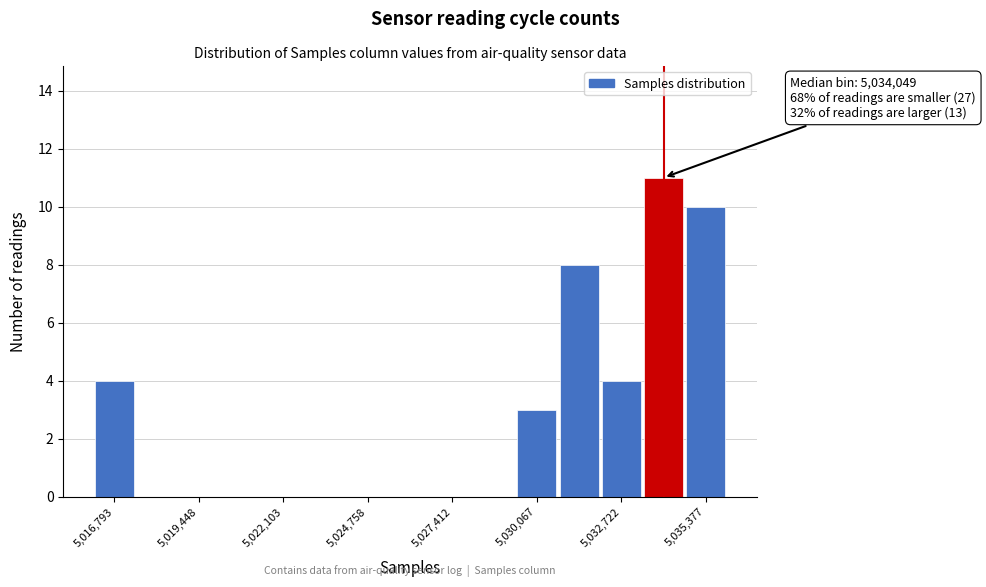

Read against the x-axis, roughly where is the centre of the tallest bar?

5034000